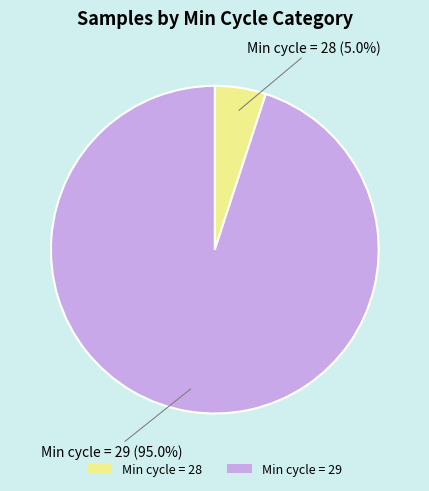

Between Min cycle = 28 and Min cycle = 29, which is larger?

Min cycle = 29